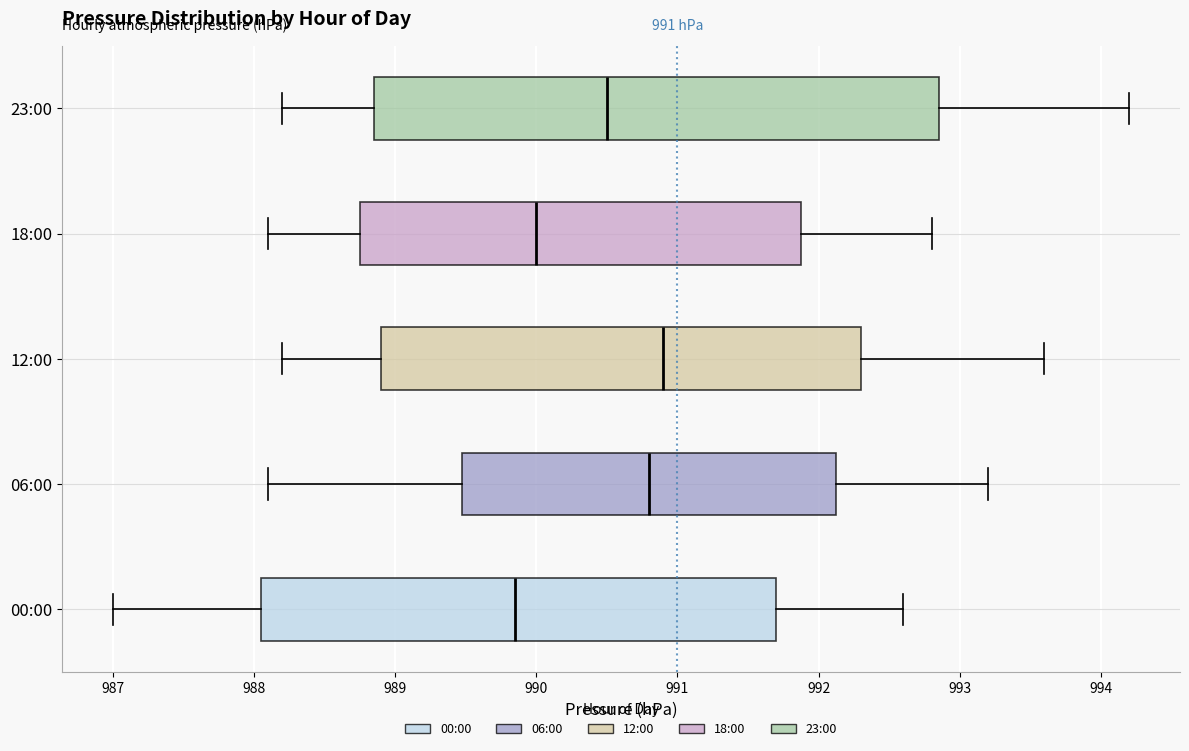

Which box is the widest, from its left edge to its right edge?

23:00